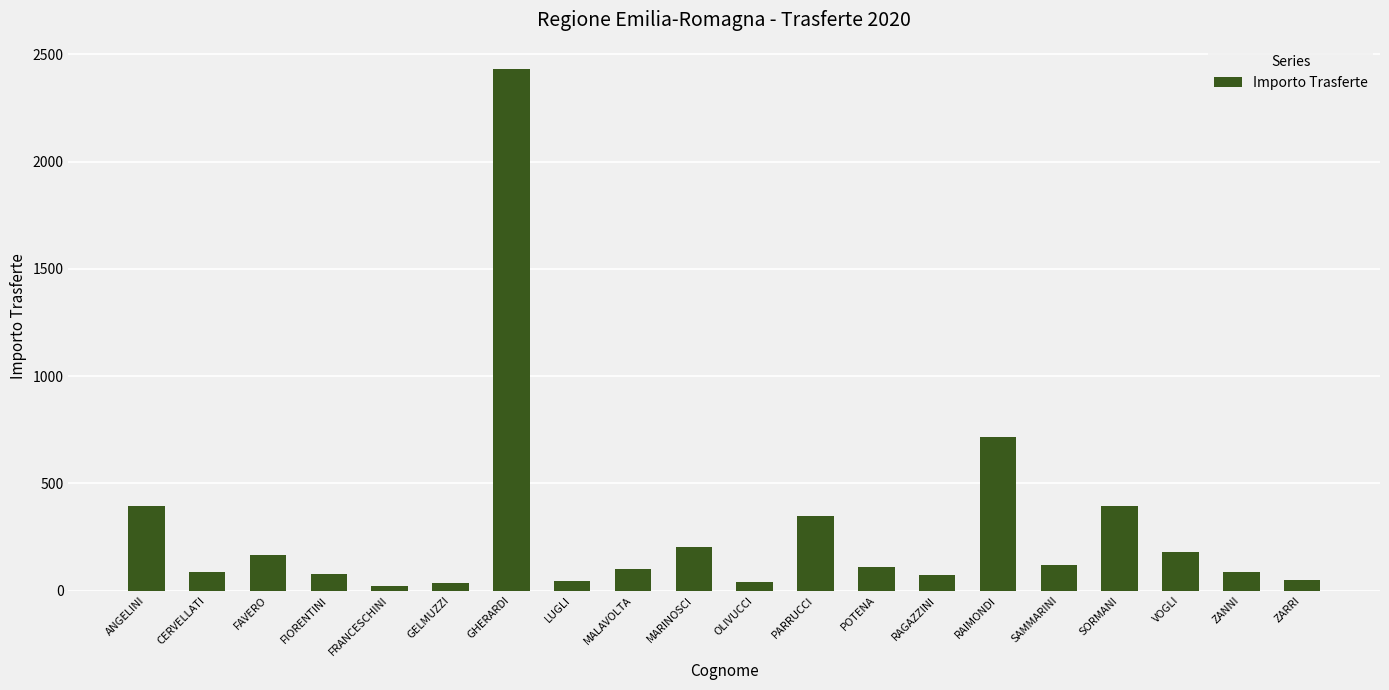

Between PARRUCCI and FAVERO, which is larger?

PARRUCCI